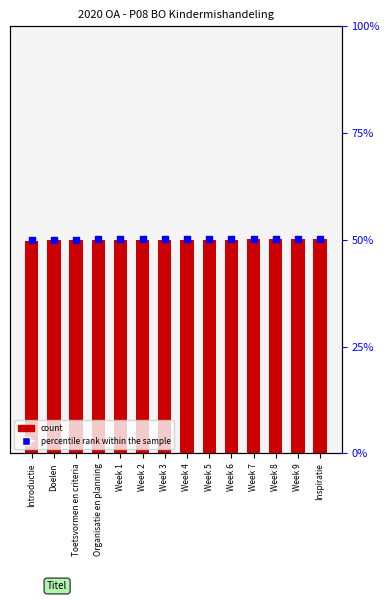

At how many categories does at least one series exceed 6809999?

14